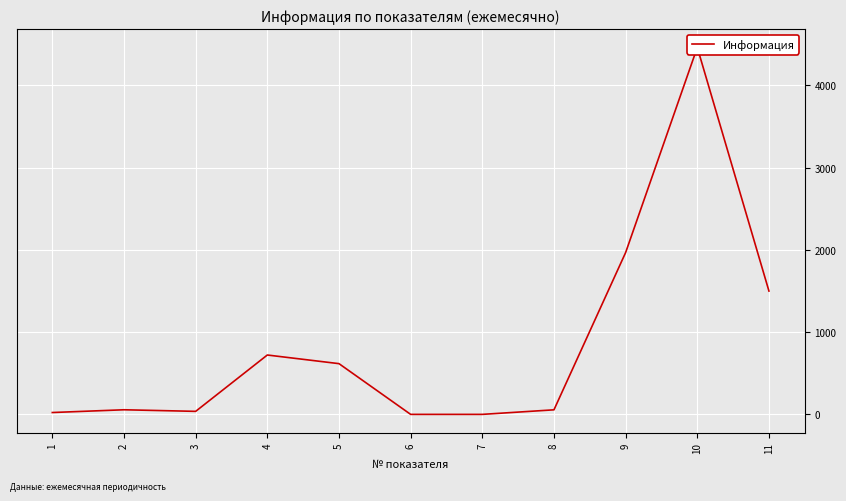

Reading left to right, list all the values displayed in this chart.

22.5	56.0	36.7	722.0	617.0	0.0	0.0	55.4	1968.0	4463.0	1500.0